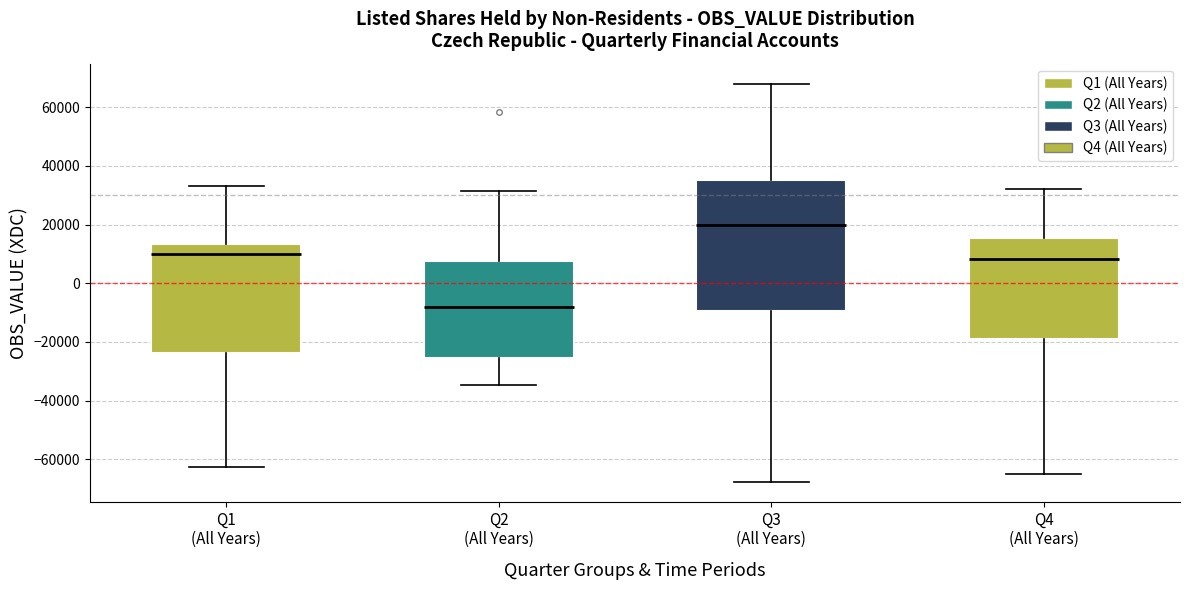

Which box has the highest median line?

Q3 (All Years)